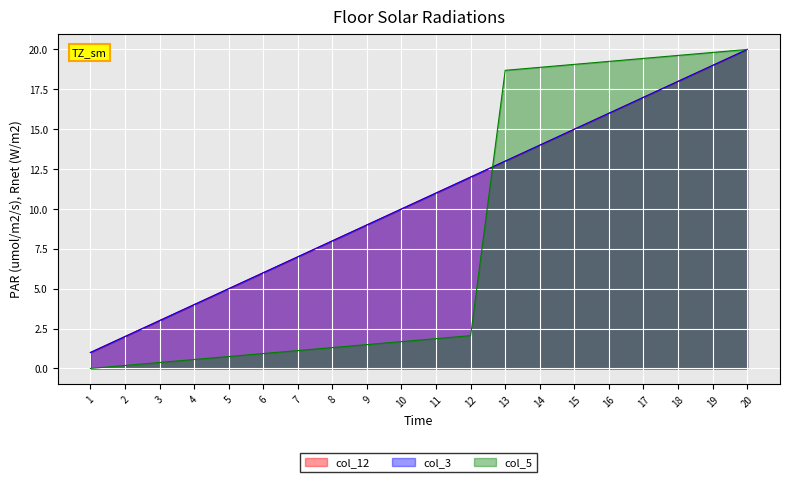

The value of col_3 at 4 is 4.0. True or false?

True